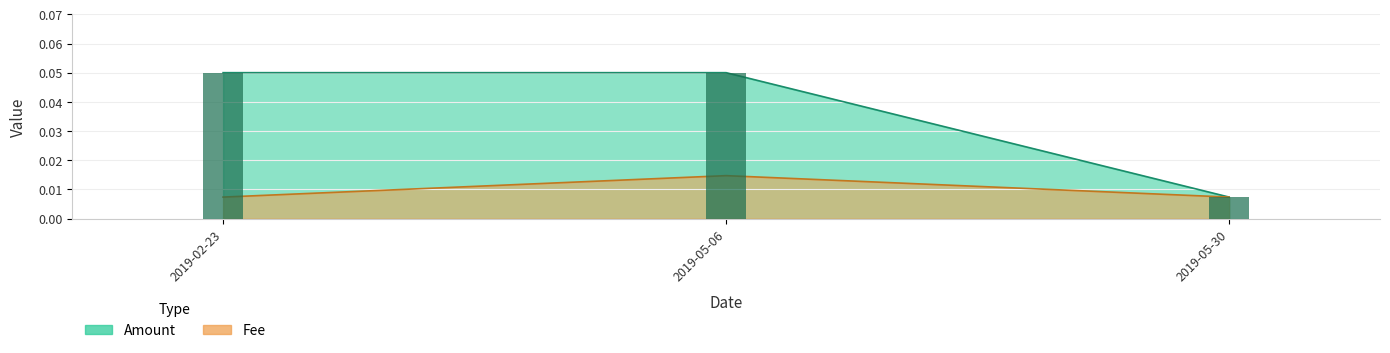

What is the label of the 3rd bar from the right?

2019-02-23